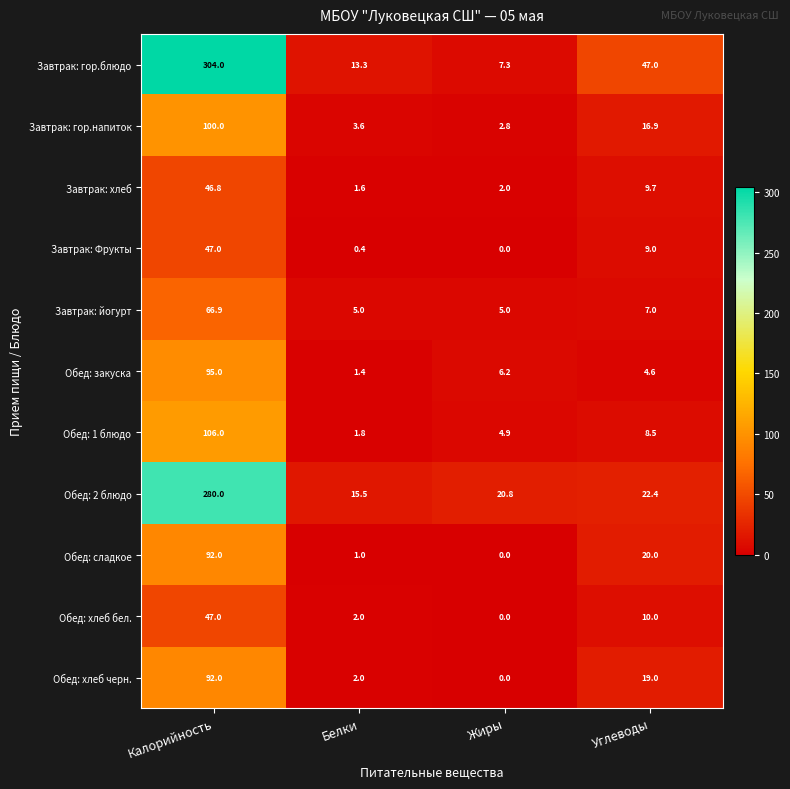

Between Калорийность and Жиры, which series saw the biggest shift?

Завтрак: гор.блюдо